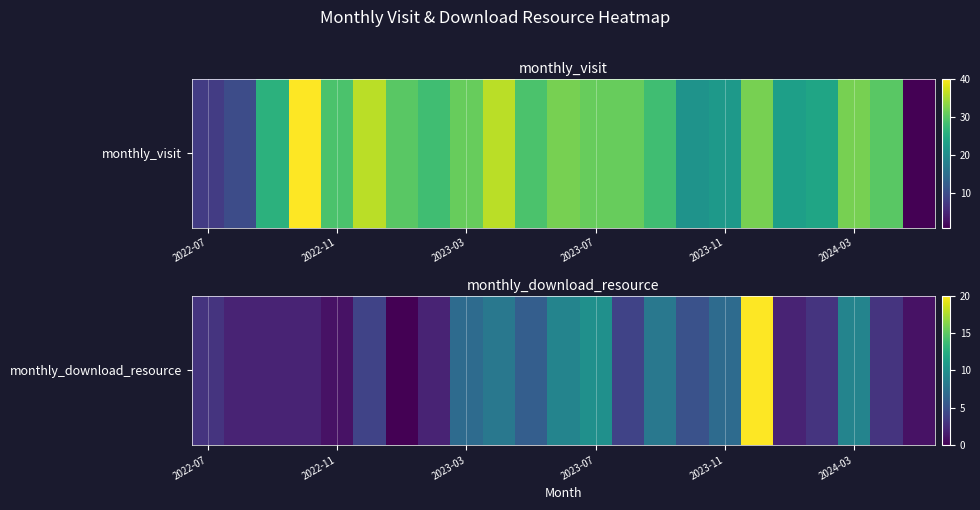

How many values are above zero?

22